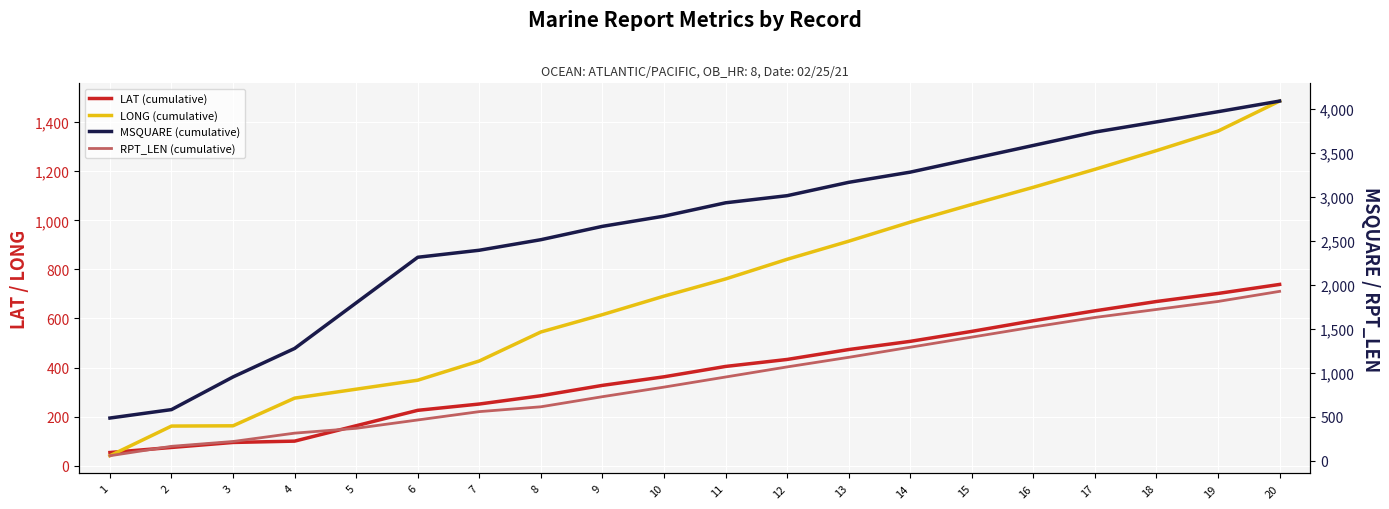

How many distinct data groups are displayed?

4